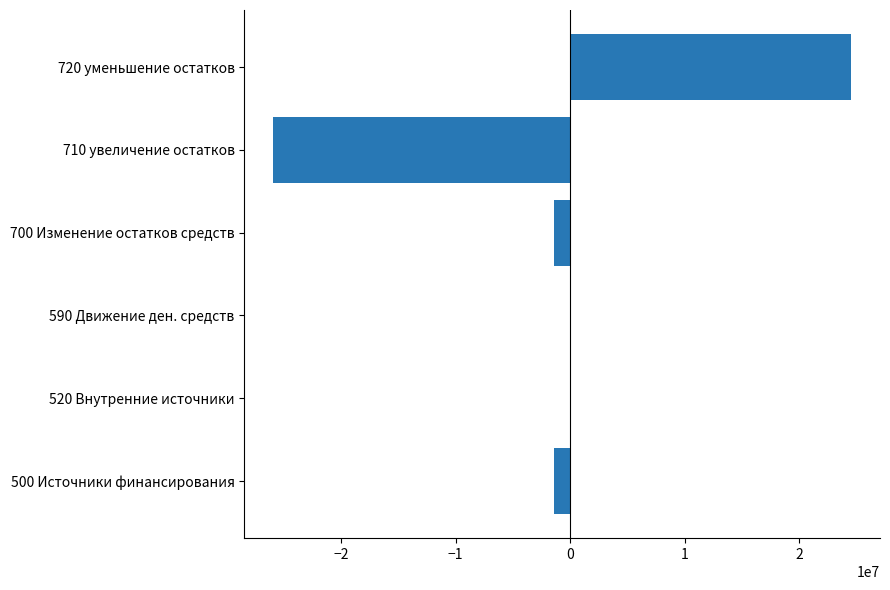

The value at 590 Движение ден. средств is 0.0. True or false?

True